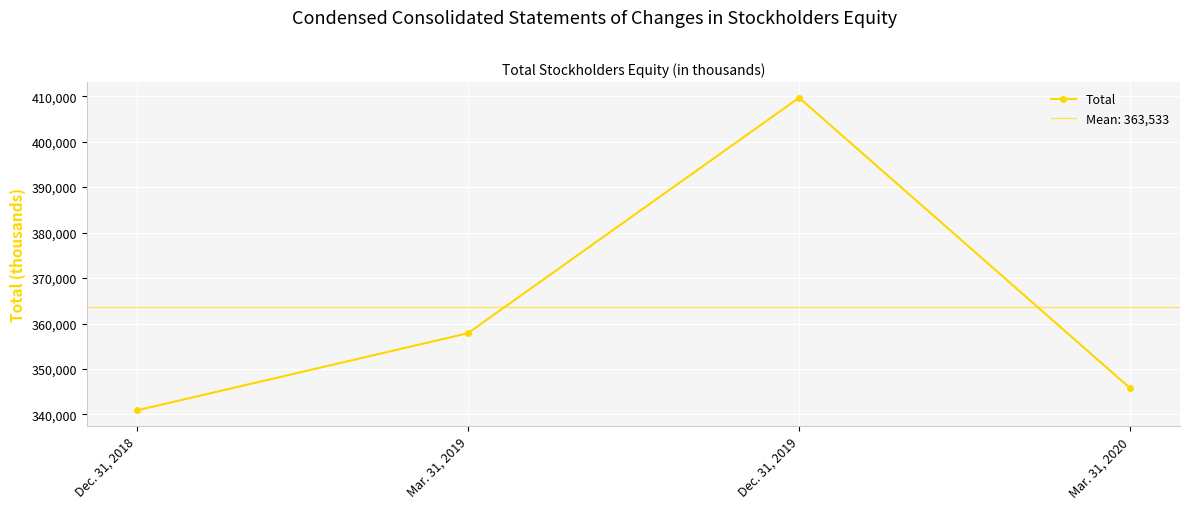

Which has a higher value, Mar. 31, 2019 or Mar. 31, 2020?

Mar. 31, 2019